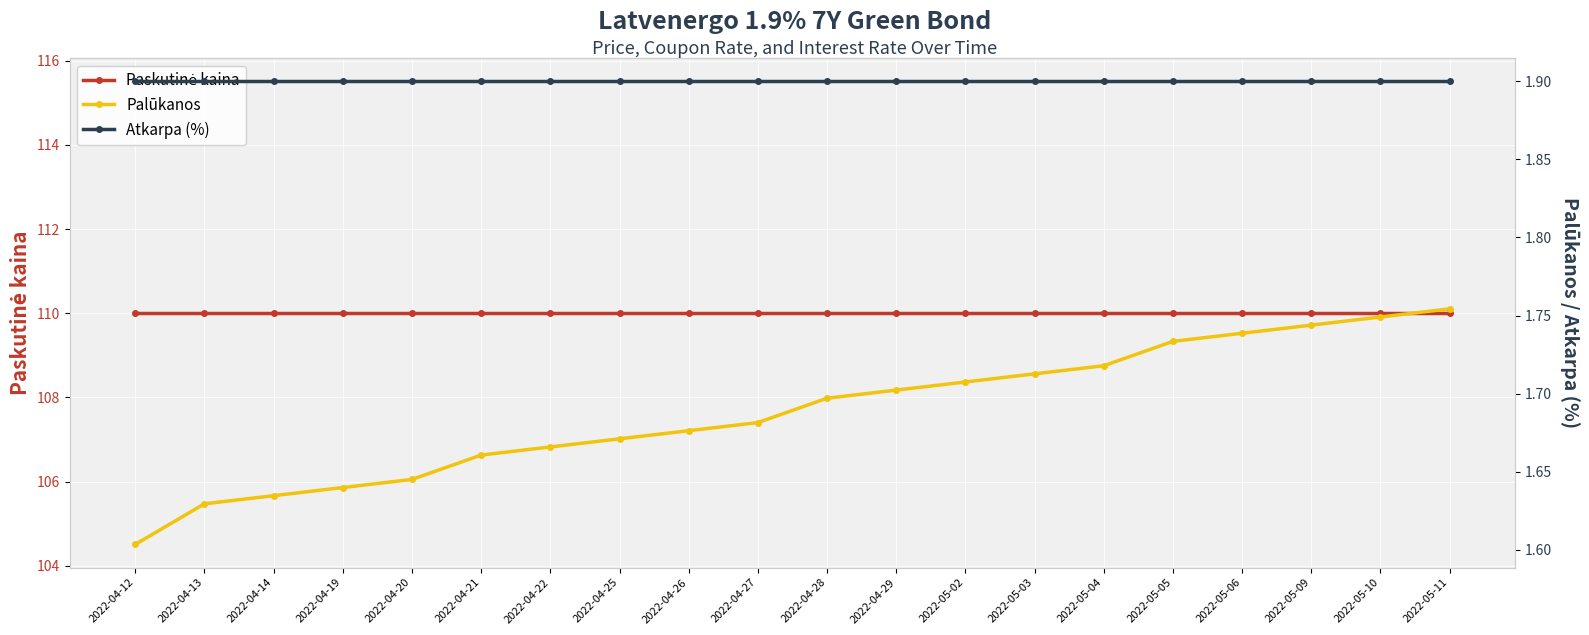

What is the label of the 7th point from the left?

2022-04-22